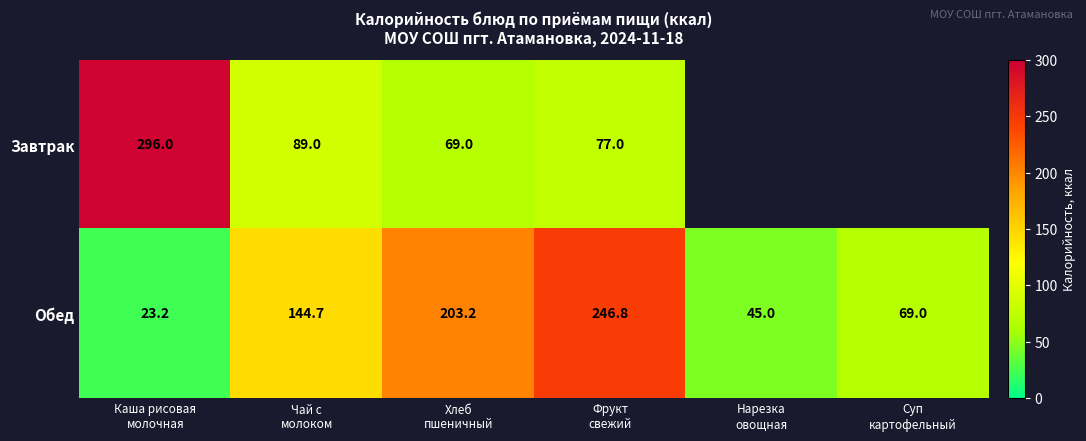

At which category does the chart reach its peak across all series?

Каша рисовая
молочная